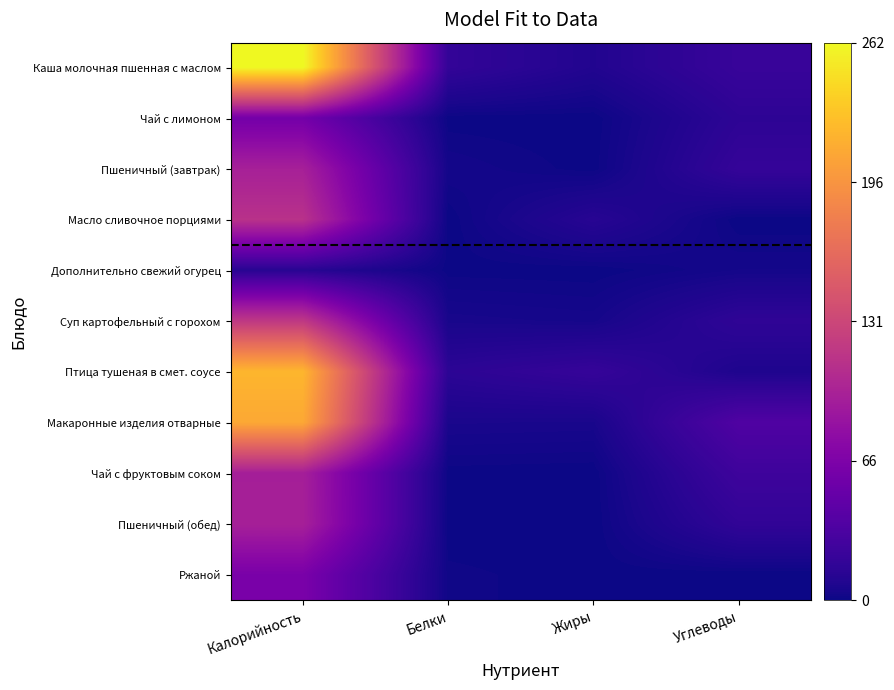

What is the greatest value displayed?

262.0